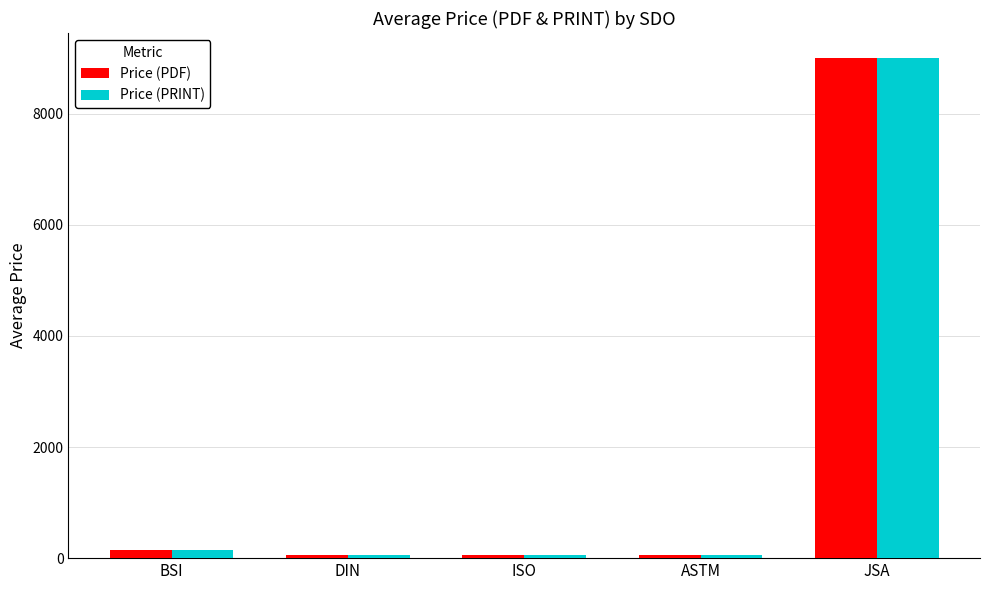

At which category does the chart reach its peak across all series?

JSA